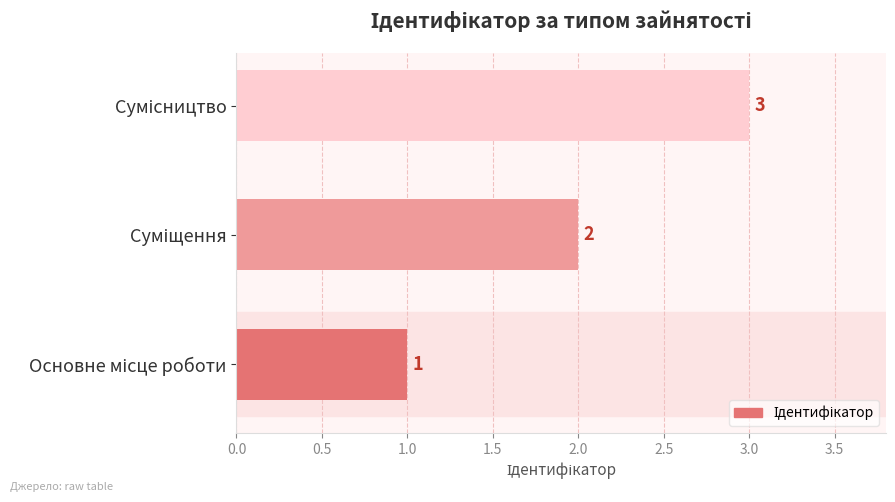

How many values are between 1 and 3?

3